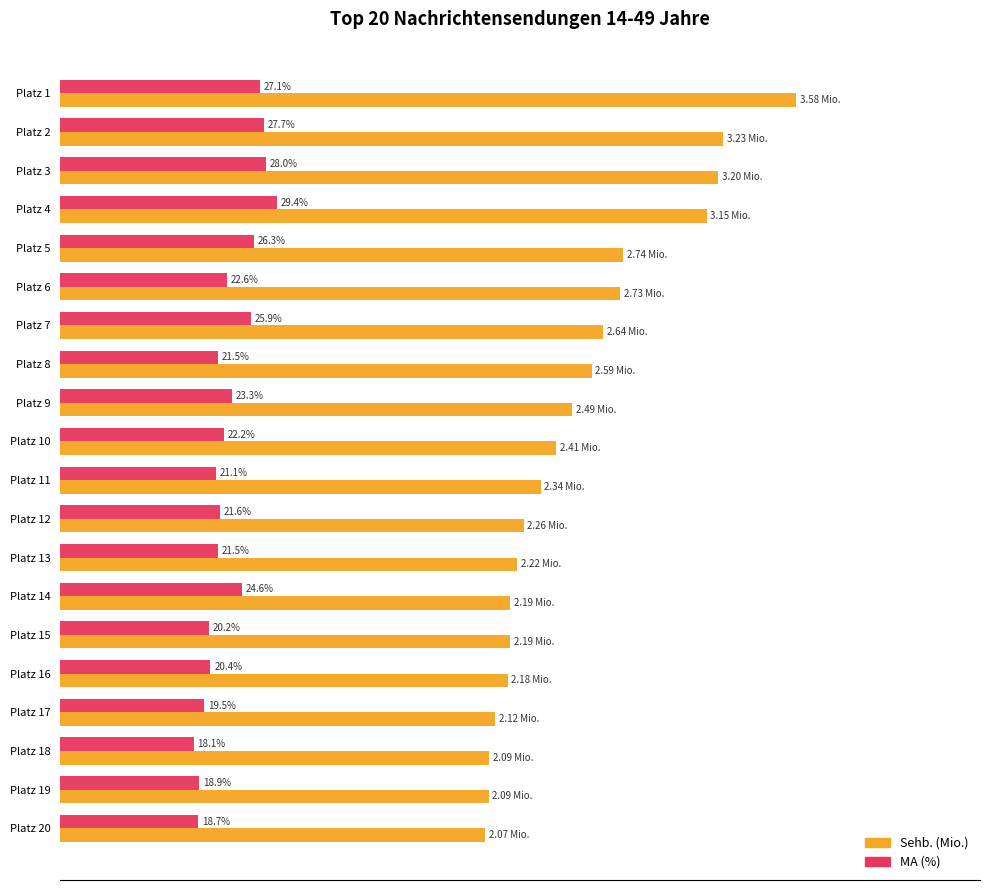

Between Platz 8 and Platz 15, which series saw the biggest shift?

Sehb. (Mio.)